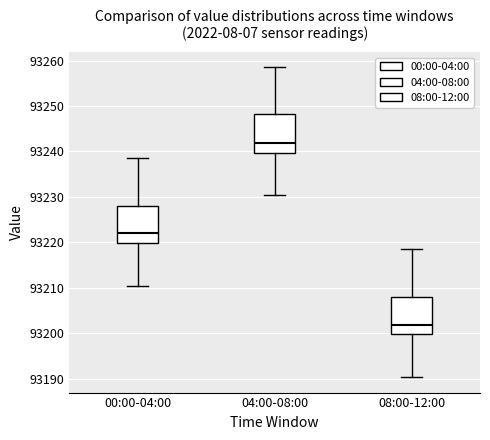

Reading left to right, read every box against the y-axis: the position of its median line, the range the box covers, and the ends of its whiskers. The values are not printed on the chart, so give them approximately, as read against the axis.

00:00-04:00: median 93222, box 93220 to 93228, whiskers 93210 to 93239
04:00-08:00: median 93242, box 93240 to 93248, whiskers 93230 to 93259
08:00-12:00: median 93202, box 93200 to 93208, whiskers 93190 to 93219